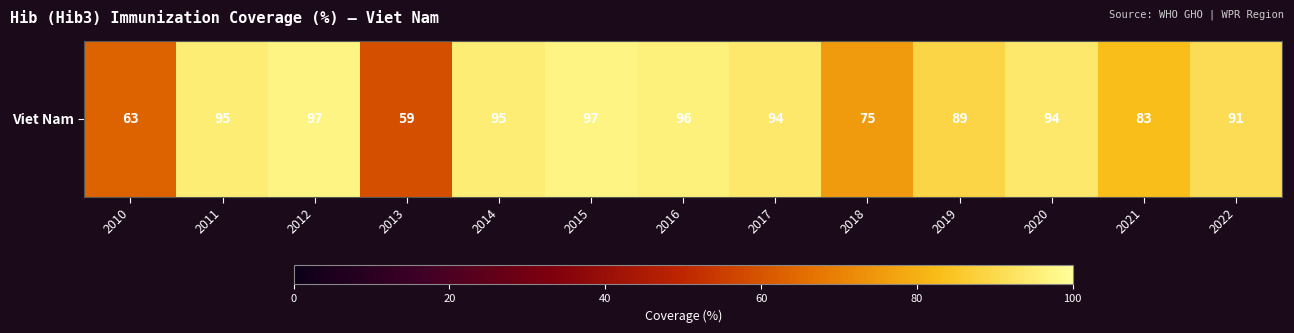

What is the sum of the values at 2010 and 2022?

154